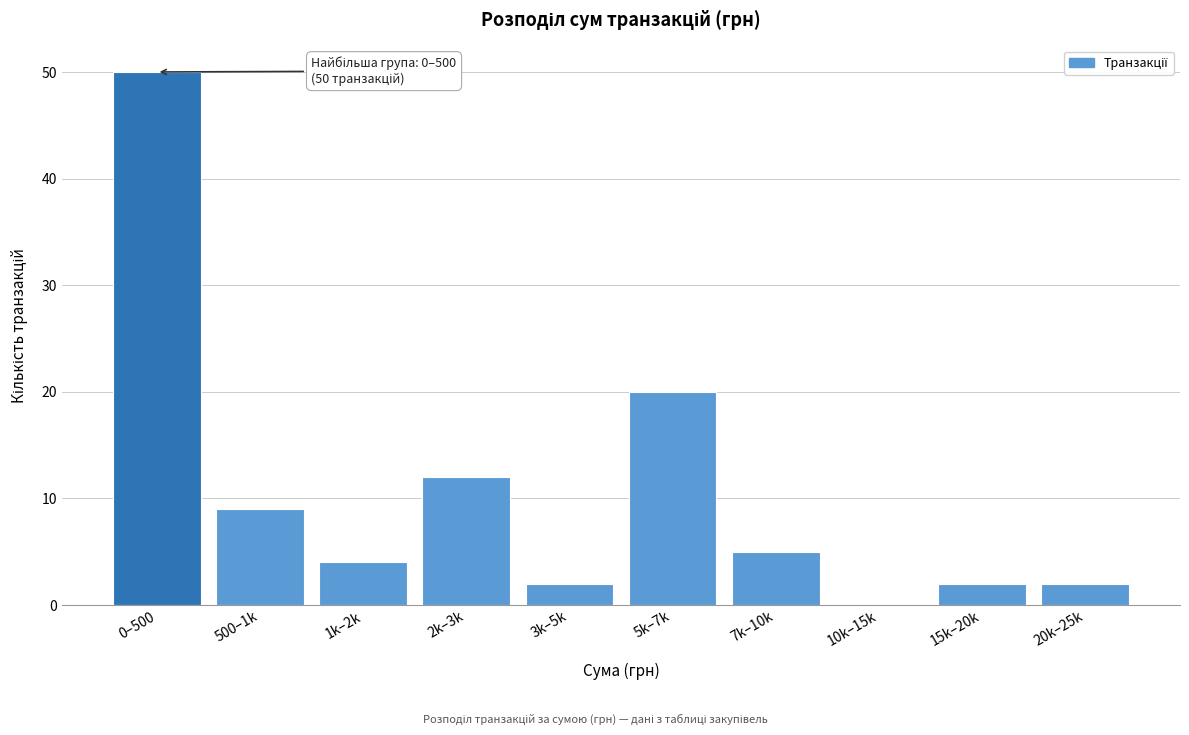

Reading left to right, transcribe all the data shown in this chart.

0–500=50	500–1k=9	1k–2k=4	2k–3k=12	3k–5k=2	5k–7k=20	7k–10k=5	10k–15k=0	15k–20k=2	20k–25k=2